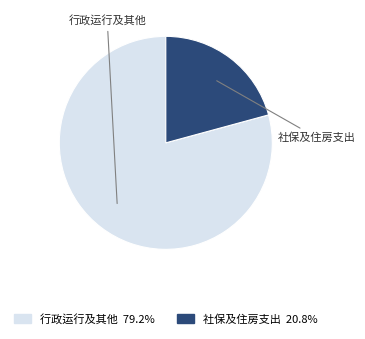

How many segments does this pie chart have?

2